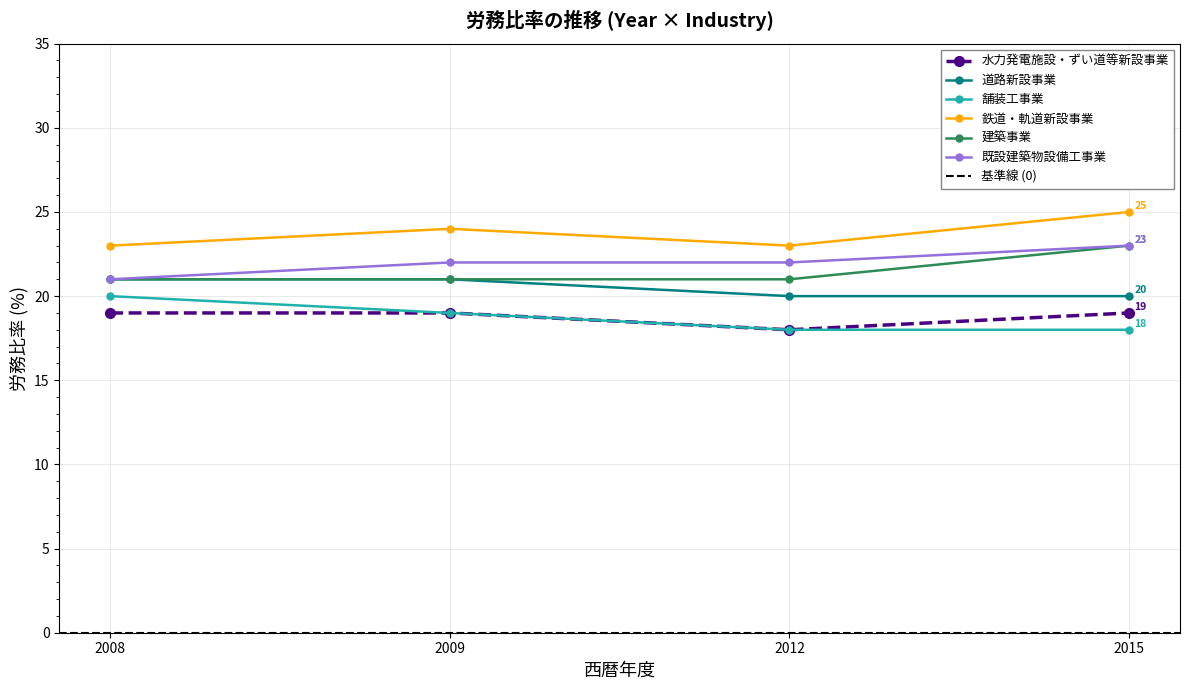

What are all the series names shown in the legend?

水力発電施設・ずい道等新設事業, 道路新設事業, 舗装工事業, 鉄道・軌道新設事業, 建築事業, 既設建築物設備工事業